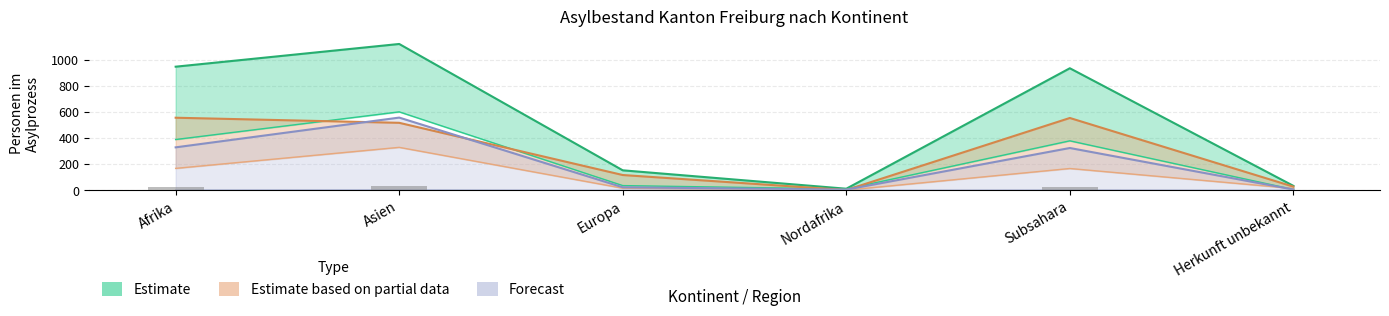

Are the bars horizontal?

No